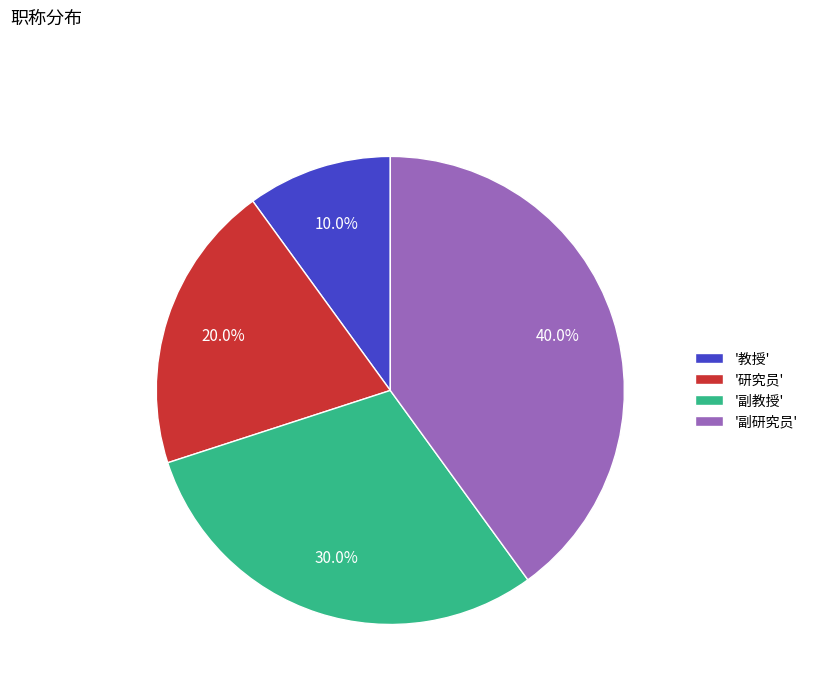

Combined, what portion of the pie is '教授' and '副研究员'?

50.0%